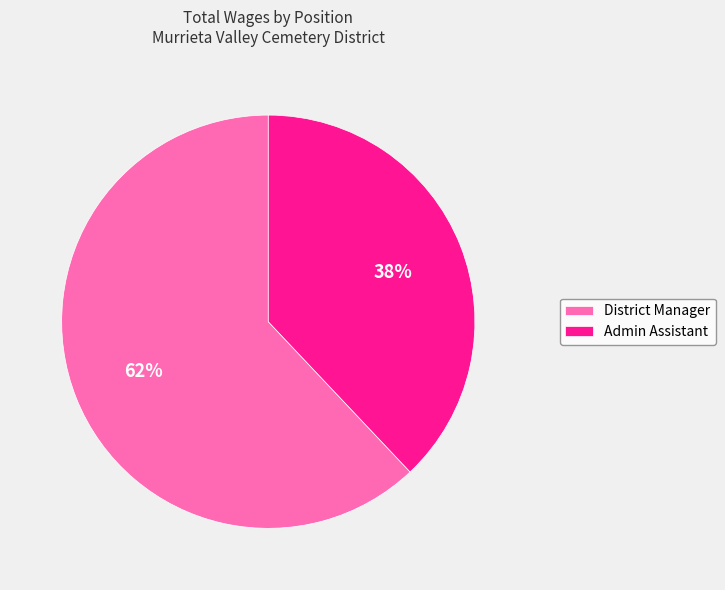

To the nearest percent, what is the combined percentage of District Manager and Admin Assistant?

100%